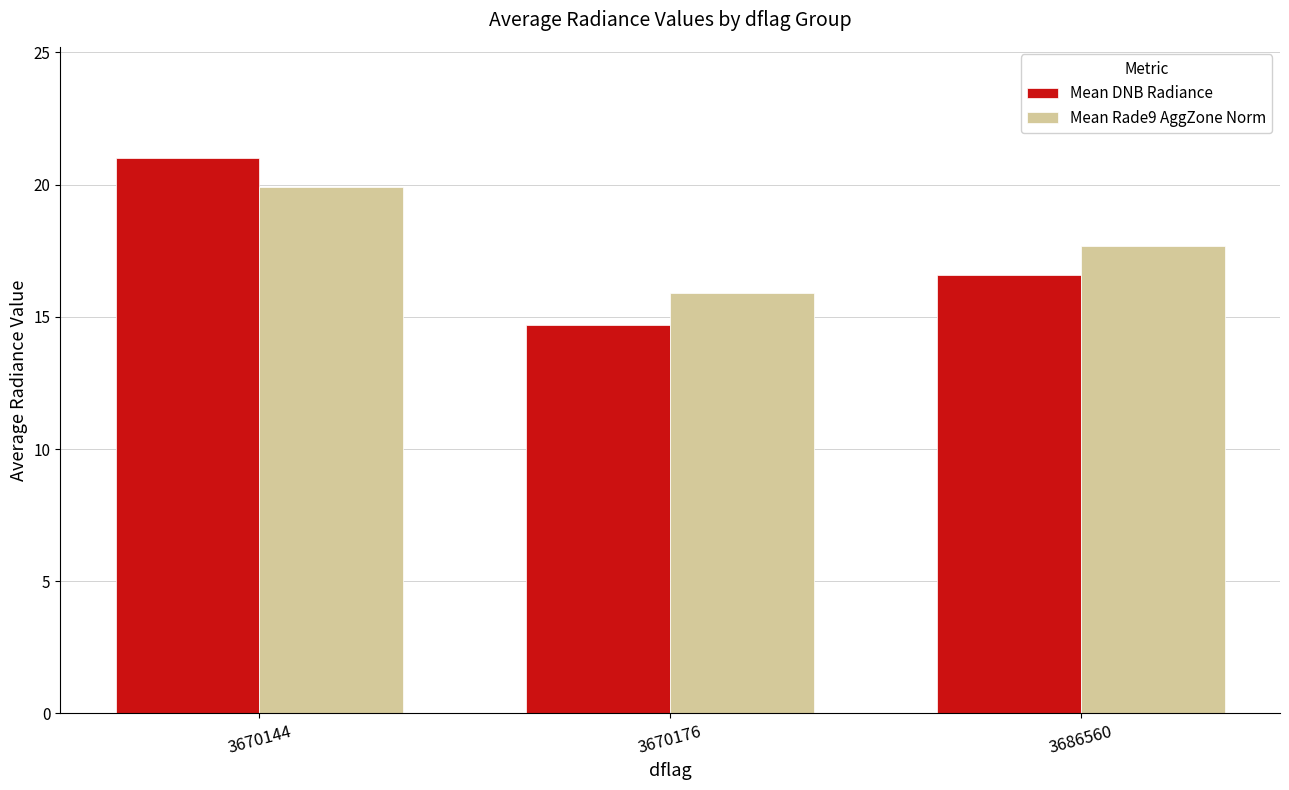

Which series changed the most between 3670144 and 3670176?

Mean DNB Radiance